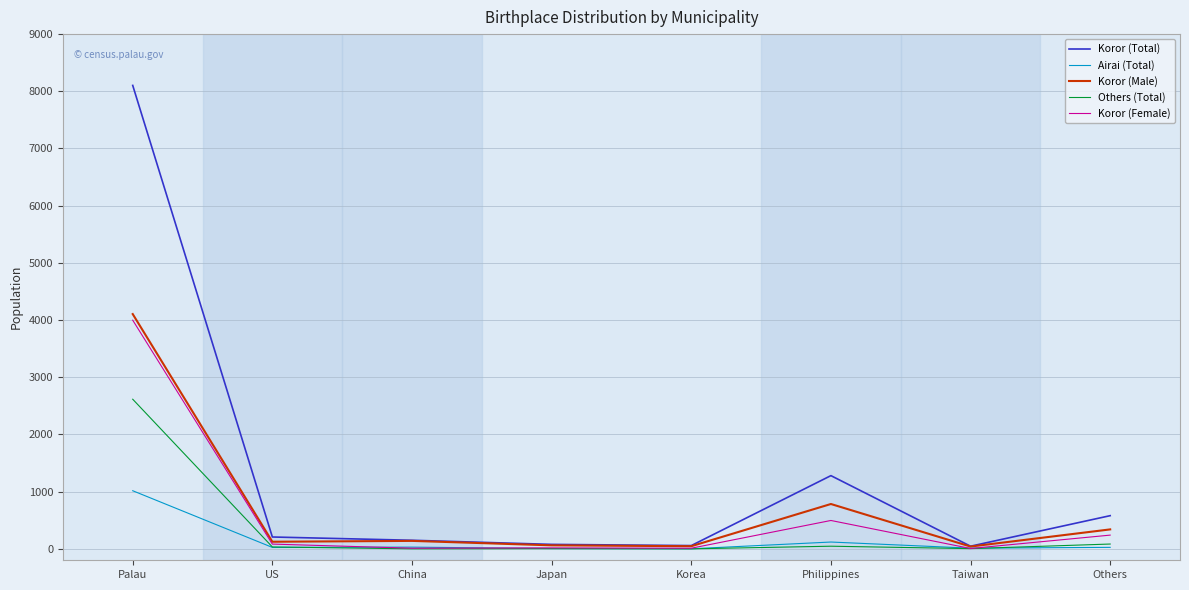

At how many categories does at least one series exceed 7150?

1